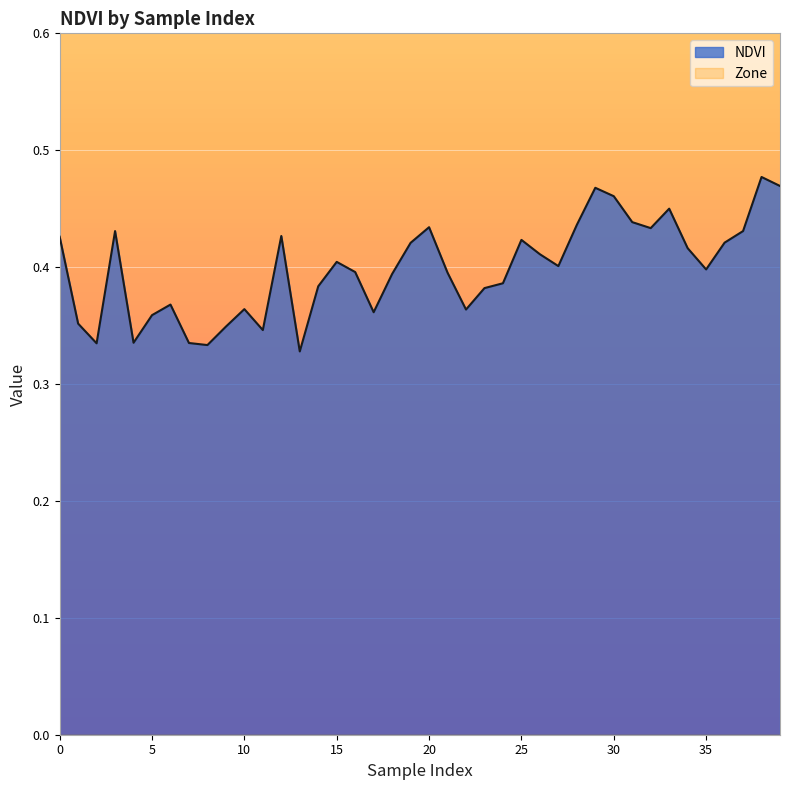

What is the approximate value at 21?

0.4